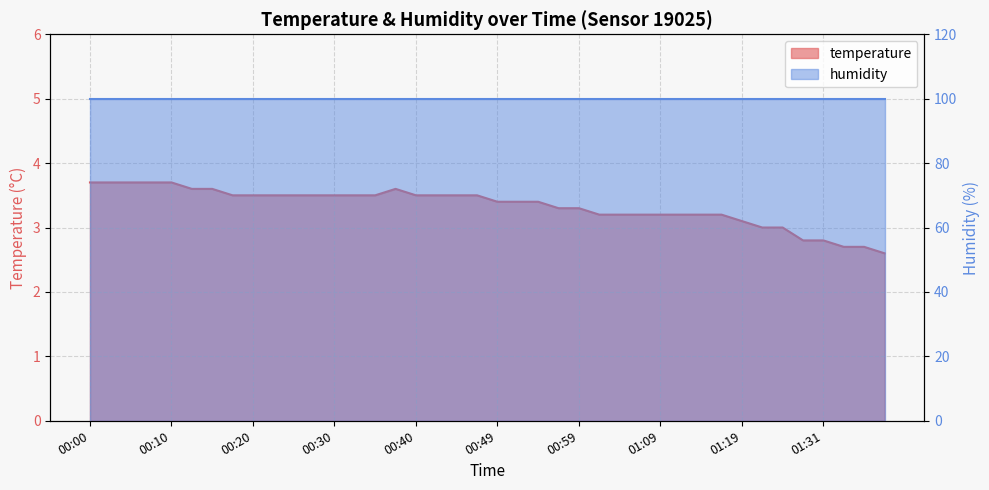

What is the difference between the second highest and minimum values?

1.1